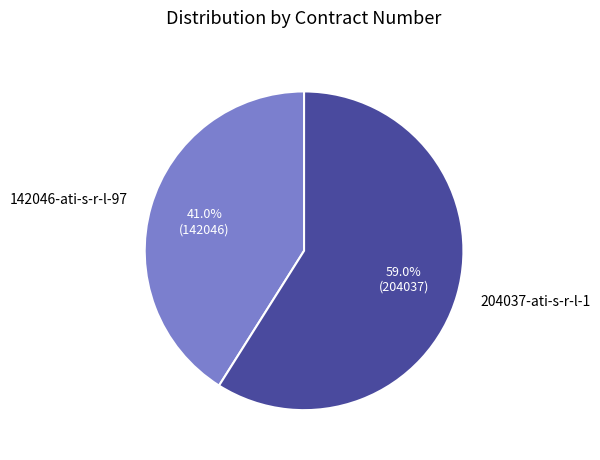

To the nearest percent, what is the difference between the largest and smallest slice percentages?

18%